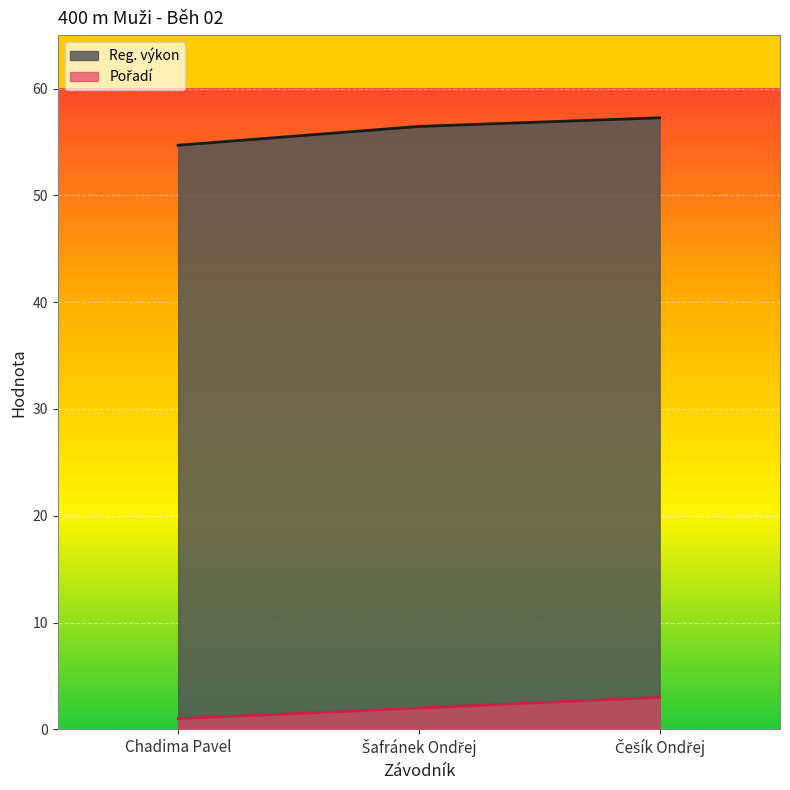

How many lines are shown in the chart?

2